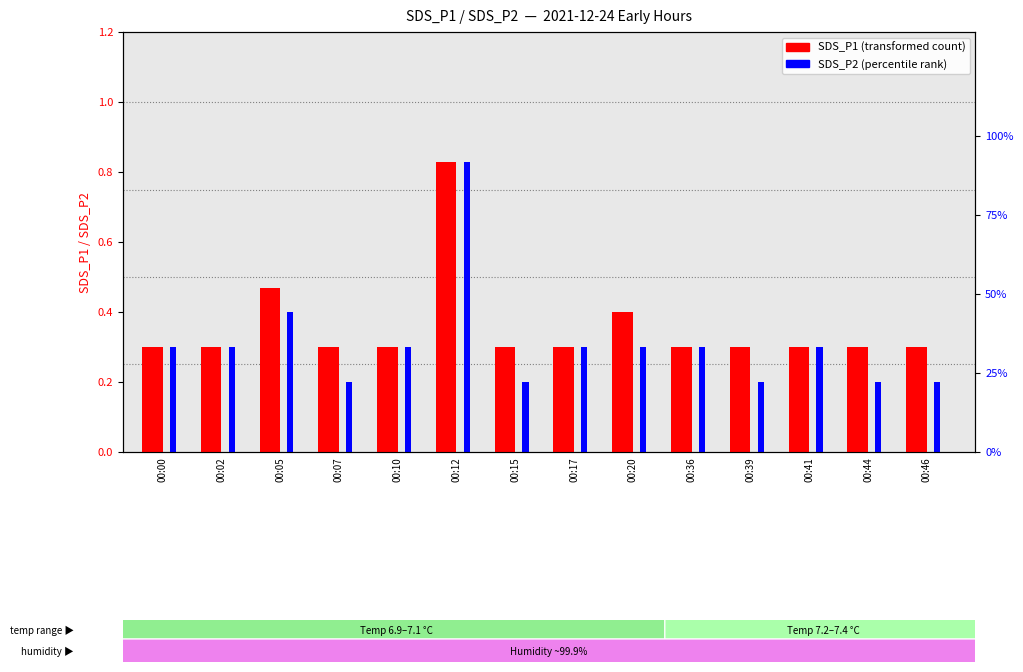

The value of SDS_P1 at 00:41 is 0.3. True or false?

True